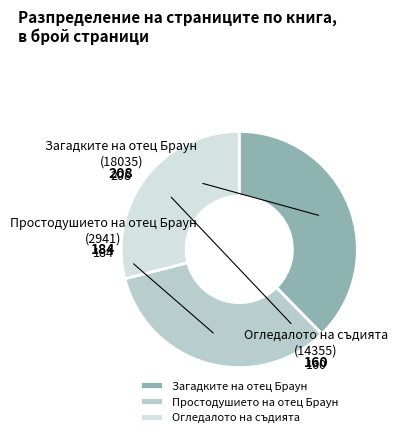

Is there any slice that represents more than half of the pie?

No